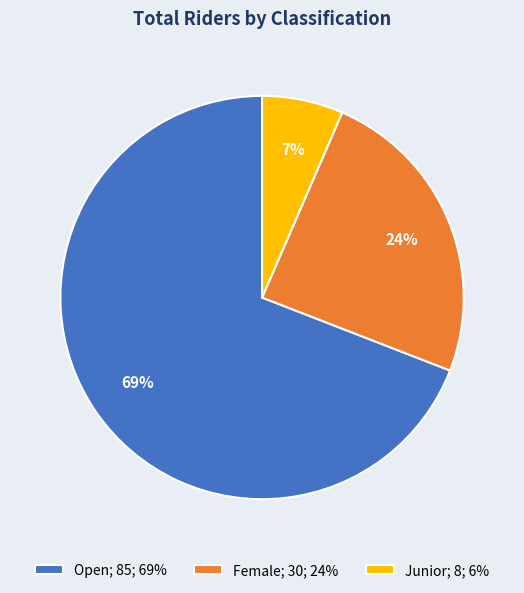

Rank the categories by value from highest to lowest.

Open, Female, Junior